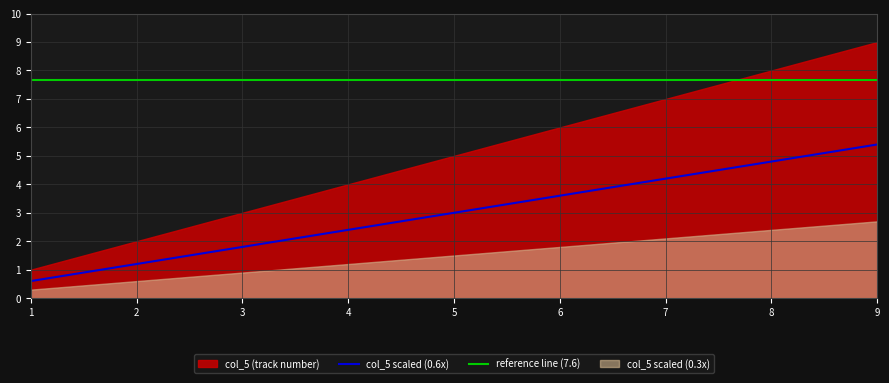

The chart shows a value of 0.8 at 1. True or false?

False